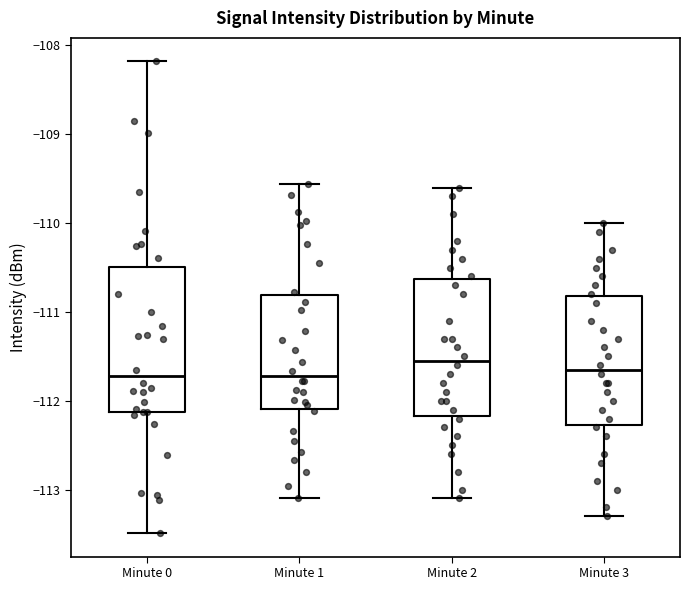

Reading left to right, transcribe this box plot: for each box, give where its median line is, the range the box spans, and where its two whiskers end, as read against the y-axis. The values are not printed on the chart, so give them approximately, as read against the axis.

Minute 0: median -111.7, box -112.1 to -110.5, whiskers -113.5 to -108.2
Minute 1: median -111.7, box -112.1 to -110.8, whiskers -113.1 to -109.6
Minute 2: median -111.5, box -112.2 to -110.6, whiskers -113.1 to -109.6
Minute 3: median -111.6, box -112.3 to -110.8, whiskers -113.3 to -110.0